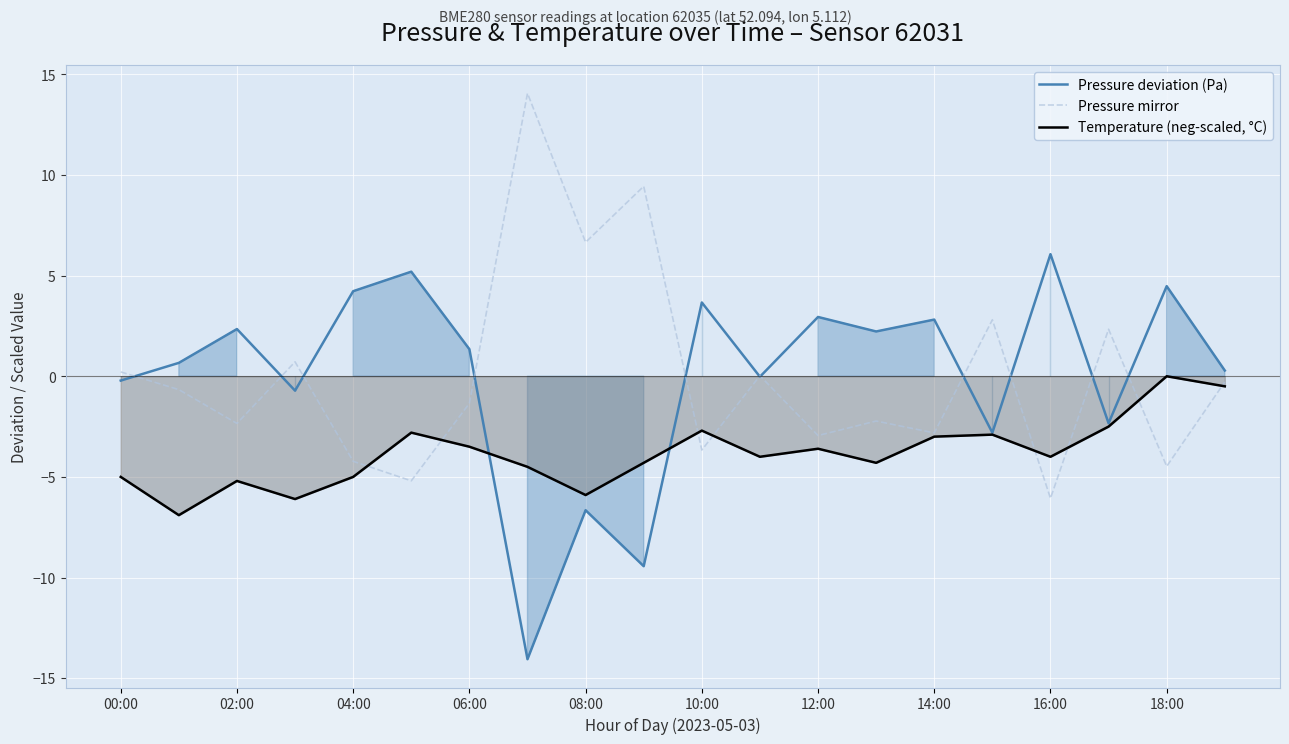

How many data points in Pressure mirror are above 0?

8